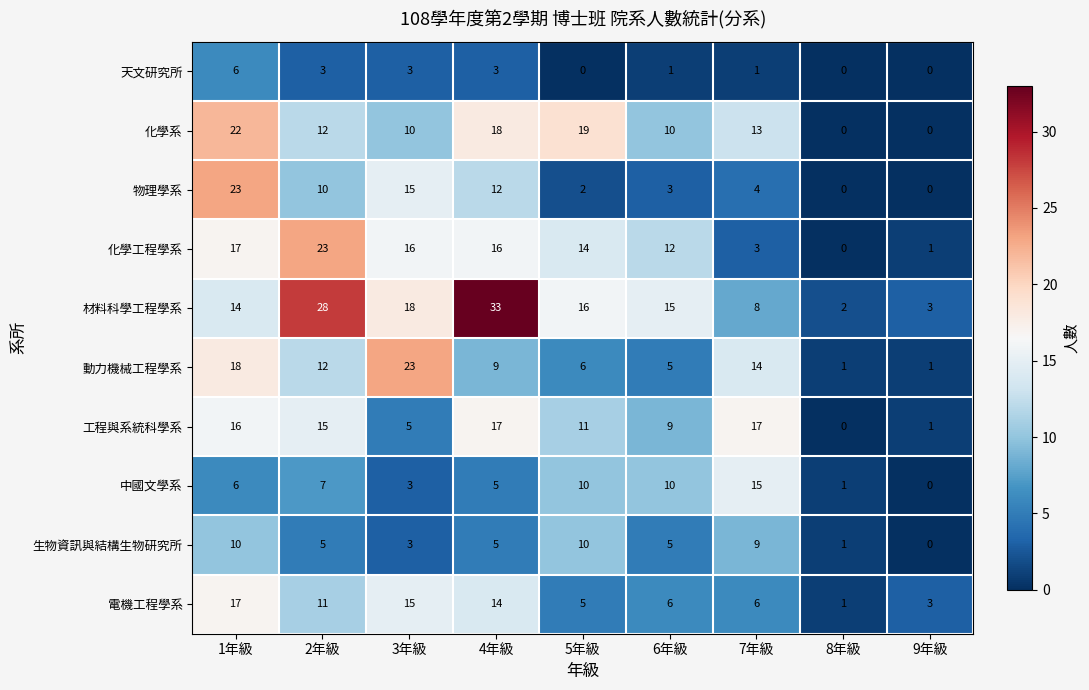

The value of 物理學系 at 2年級 is 3. True or false?

False